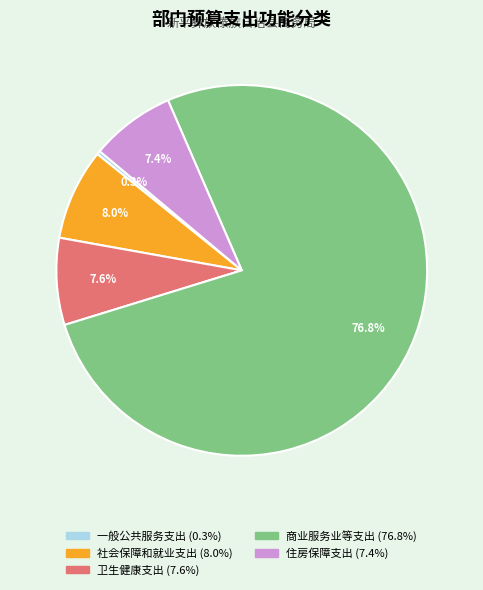

What portion of the pie excludes 一般公共服务支出?

99.7%